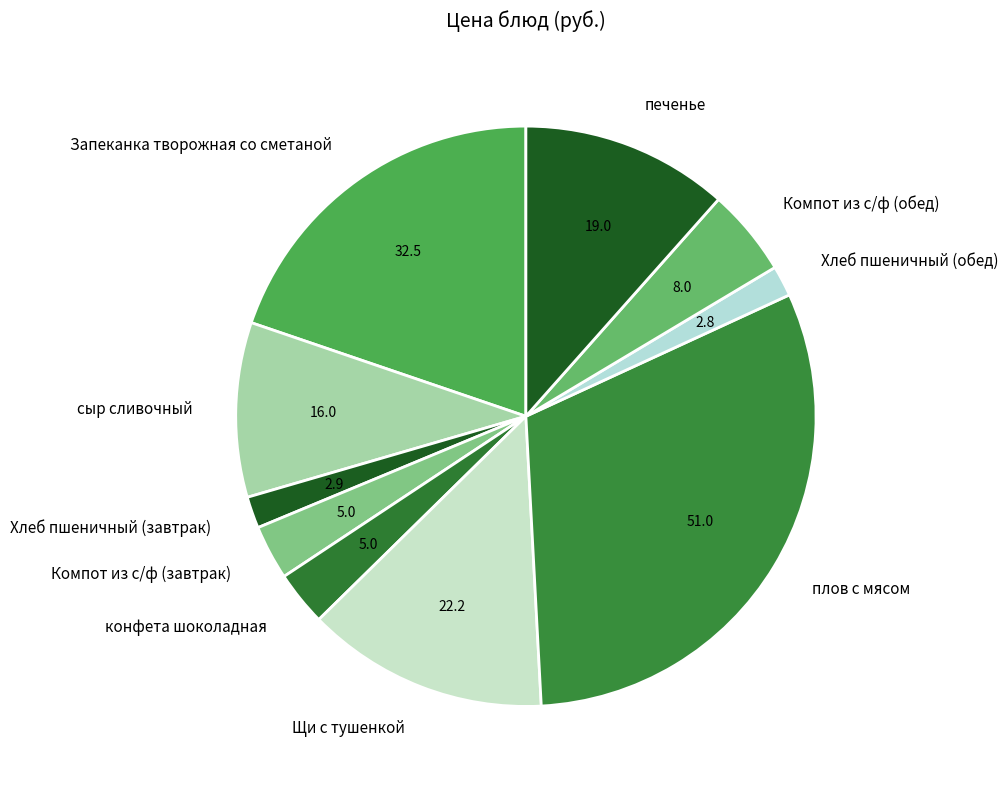

How many slices are in this pie chart?

10